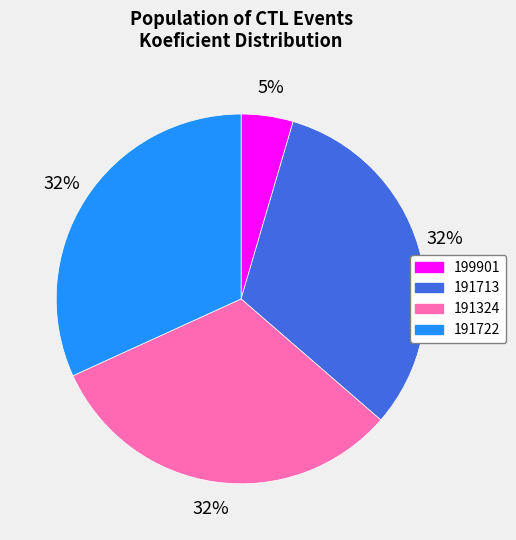

Count the number of slices in the pie.

4